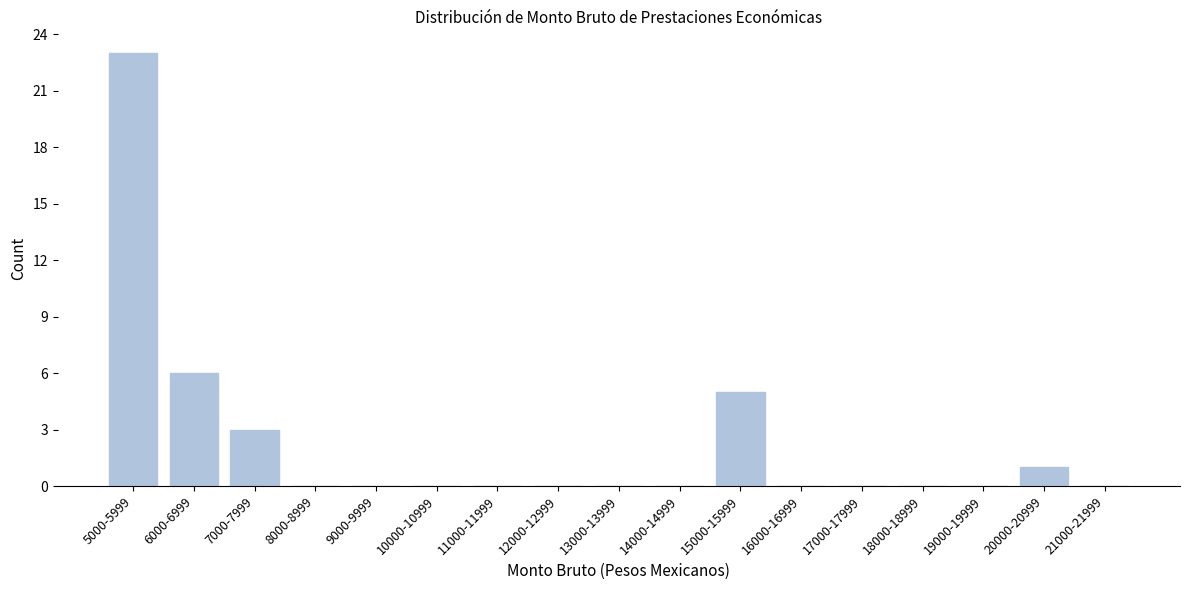

Reading left to right, transcribe all the data shown in this chart.

5000-5999=23	6000-6999=6	7000-7999=3	8000-8999=0	9000-9999=0	10000-10999=0	11000-11999=0	12000-12999=0	13000-13999=0	14000-14999=0	15000-15999=5	16000-16999=0	17000-17999=0	18000-18999=0	19000-19999=0	20000-20999=1	21000-21999=0